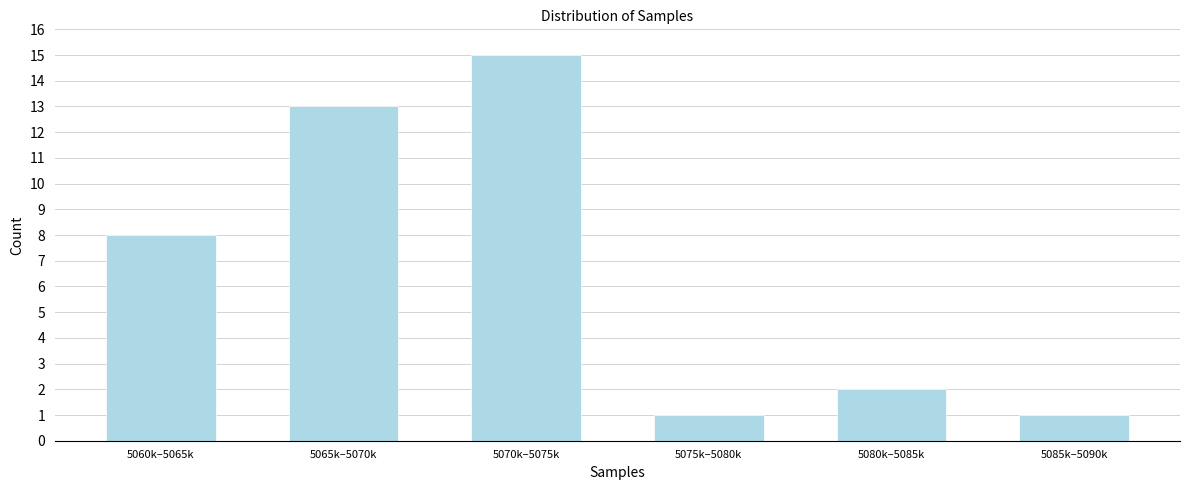

Reading left to right, what are all the values shown in this chart?

8	13	15	1	2	1